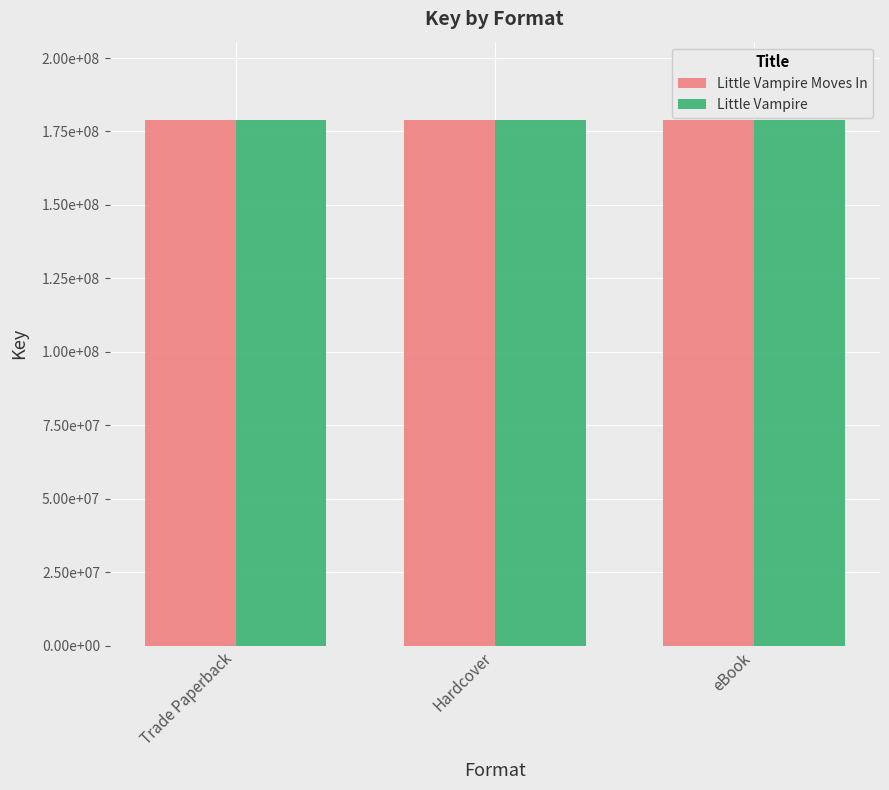

What are all the series names shown in the legend?

Little Vampire Moves In, Little Vampire